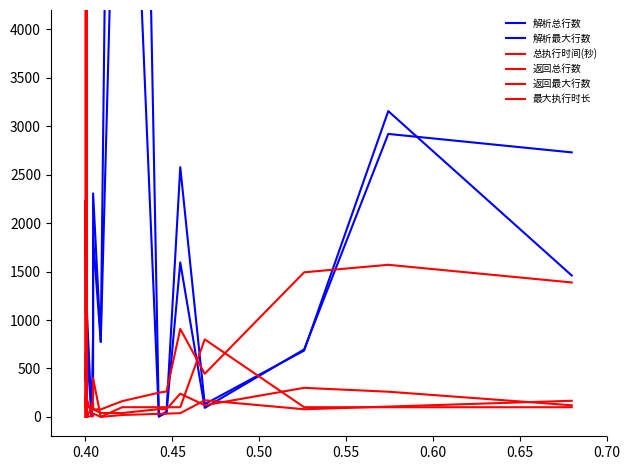

Between which two adjacent categories do 最大执行时长 and 返回最大行数 first intersect?

0.45 and 0.50